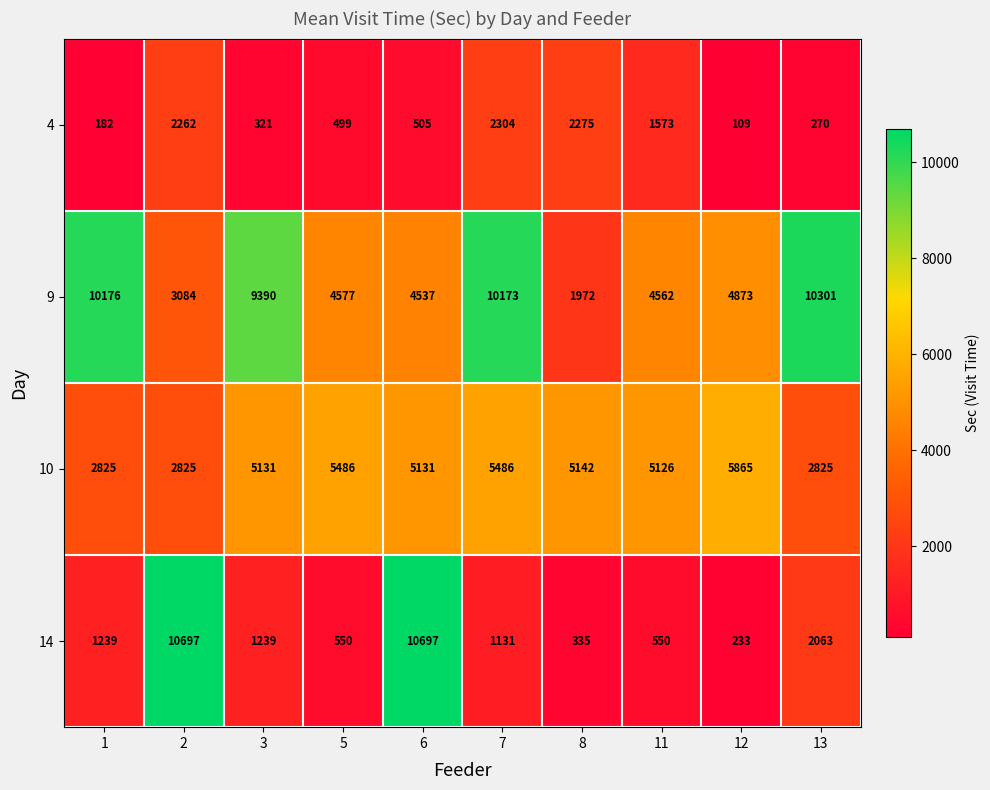

Where is 10 nearest to the value 4345?

11